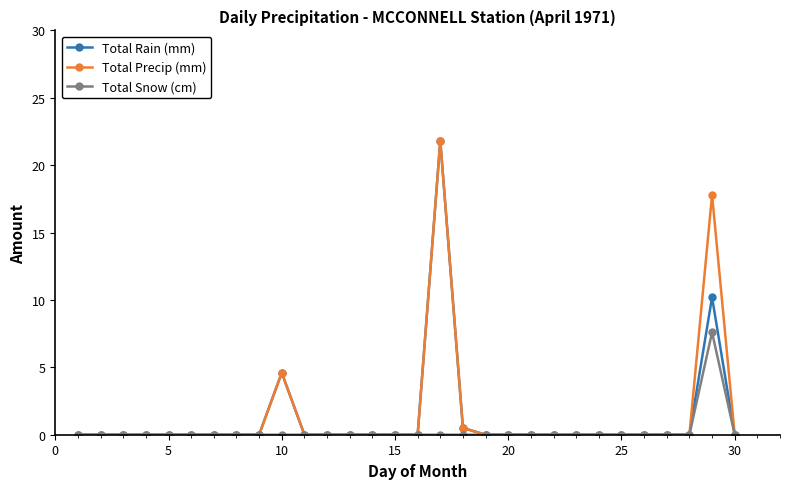

Reading left to right, what are all the values shown in this chart?

Total Rain (mm): 0.0	0.0	0.0	0.0	0.0	0.0	0.0	0.0	0.0	4.6	0.0	0.0	0.0	0.0	0.0	0.0	21.8	0.5	0.0	0.0	0.0	0.0	0.0	0.0	0.0	0.0	0.0	0.0	10.2	0.0
Total Precip (mm): 0.0	0.0	0.0	0.0	0.0	0.0	0.0	0.0	0.0	4.6	0.0	0.0	0.0	0.0	0.0	0.0	21.8	0.5	0.0	0.0	0.0	0.0	0.0	0.0	0.0	0.0	0.0	0.0	17.8	0.0
Total Snow (cm): 0.0	0.0	0.0	0.0	0.0	0.0	0.0	0.0	0.0	0.0	0.0	0.0	0.0	0.0	0.0	0.0	0.0	0.0	0.0	0.0	0.0	0.0	0.0	0.0	0.0	0.0	0.0	0.0	7.6	0.0